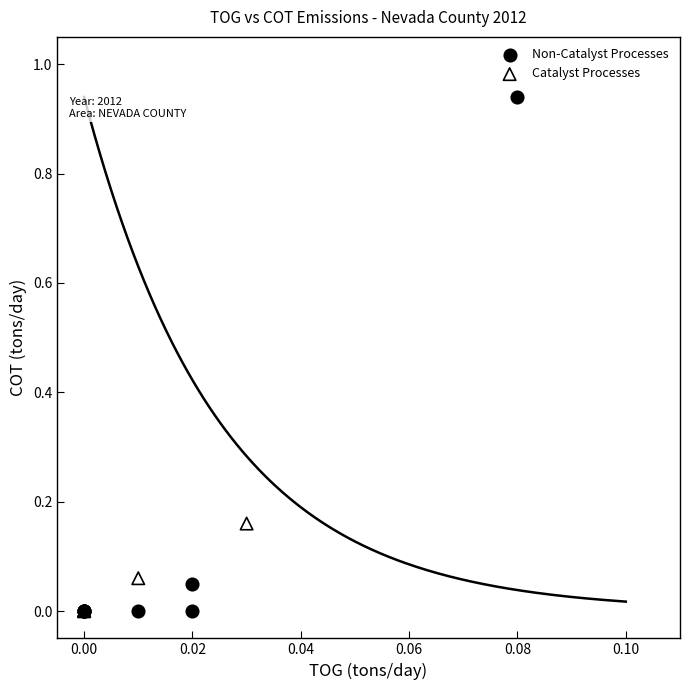

What are all the series names shown in the legend?

Non-Catalyst Processes, Catalyst Processes